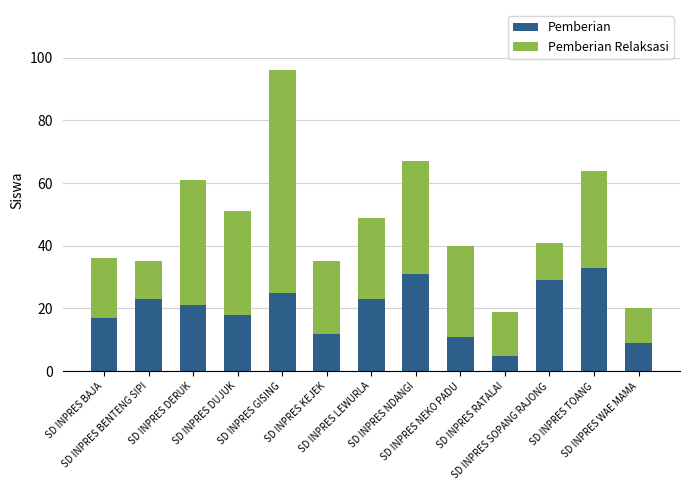

The value of Pemberian at SD INPRES BENTENG SIPI is 36. True or false?

False